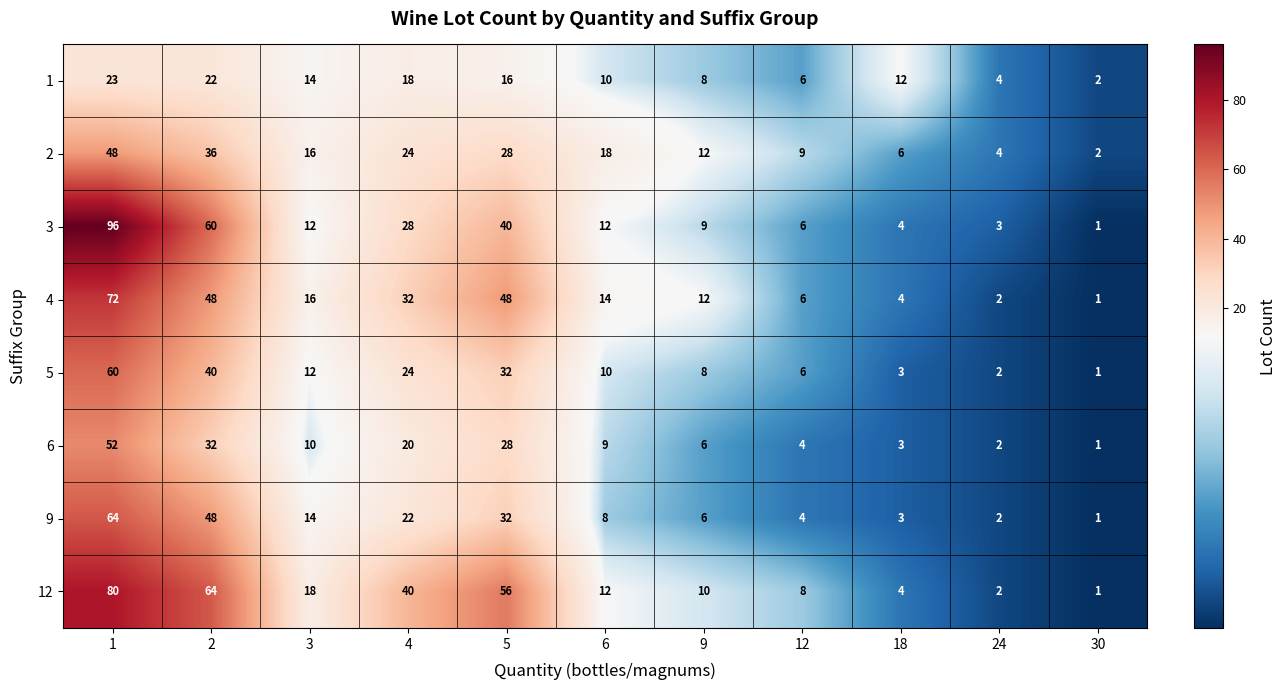

What is the greatest value displayed?

96